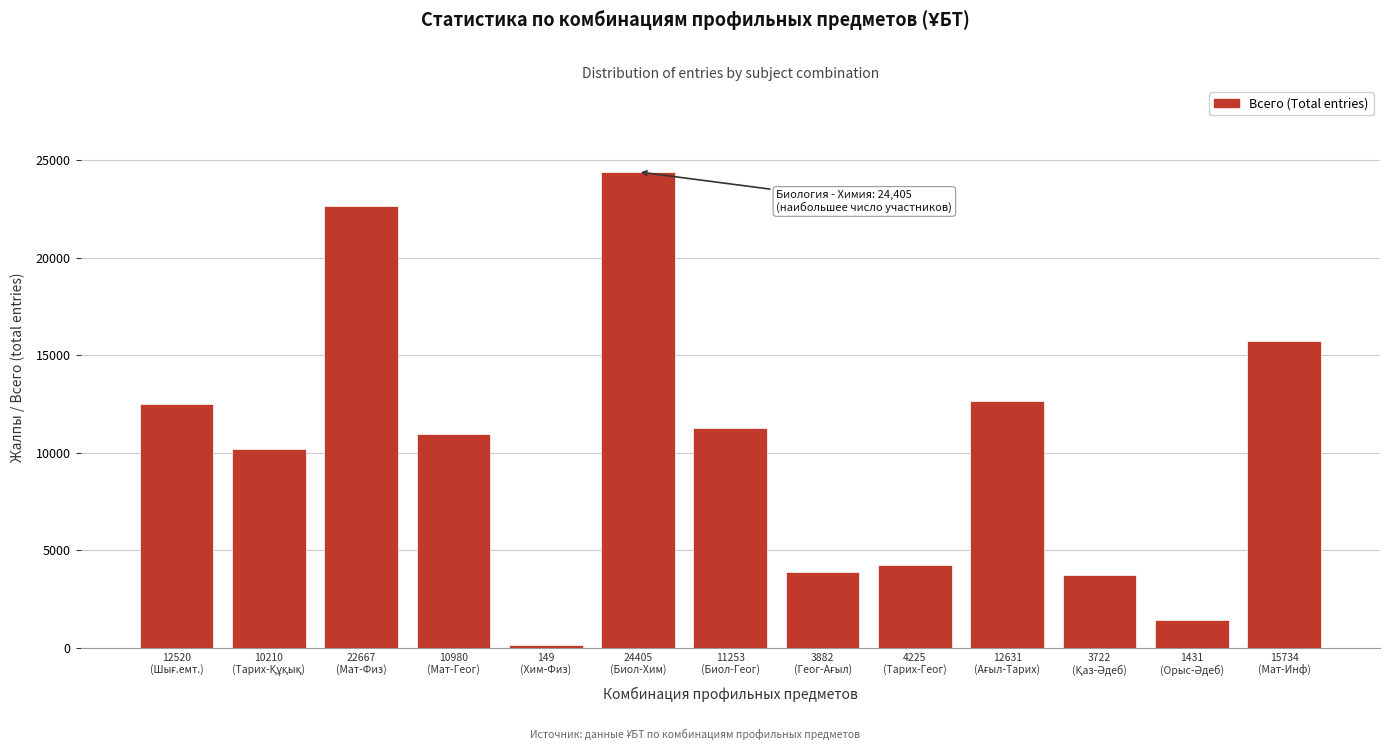

What is the difference between the maximum and minimum values?

24256